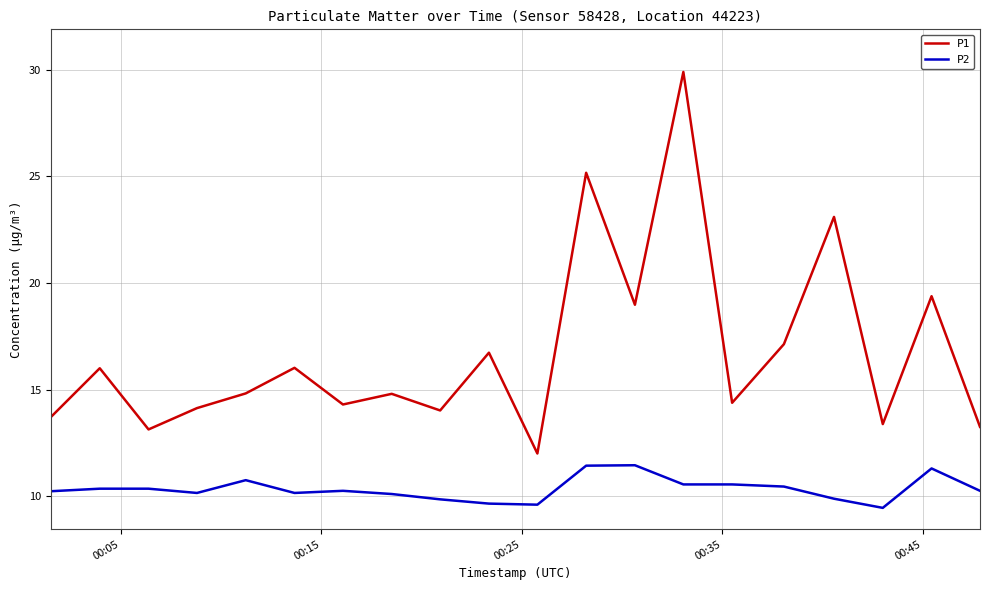

Does the chart have visible grid lines?

Yes